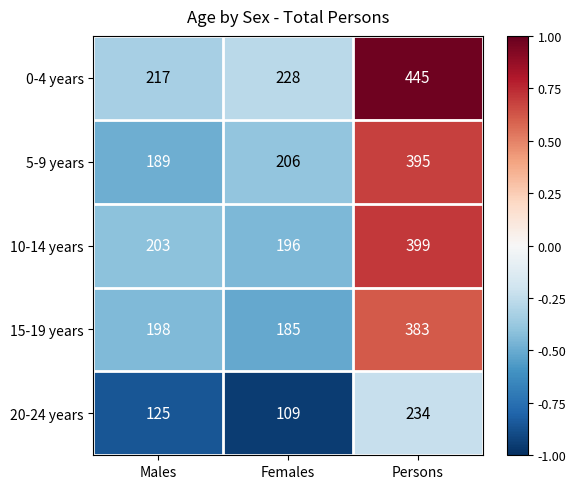

The 5-9 years series shows 395 at Persons. True or false?

True